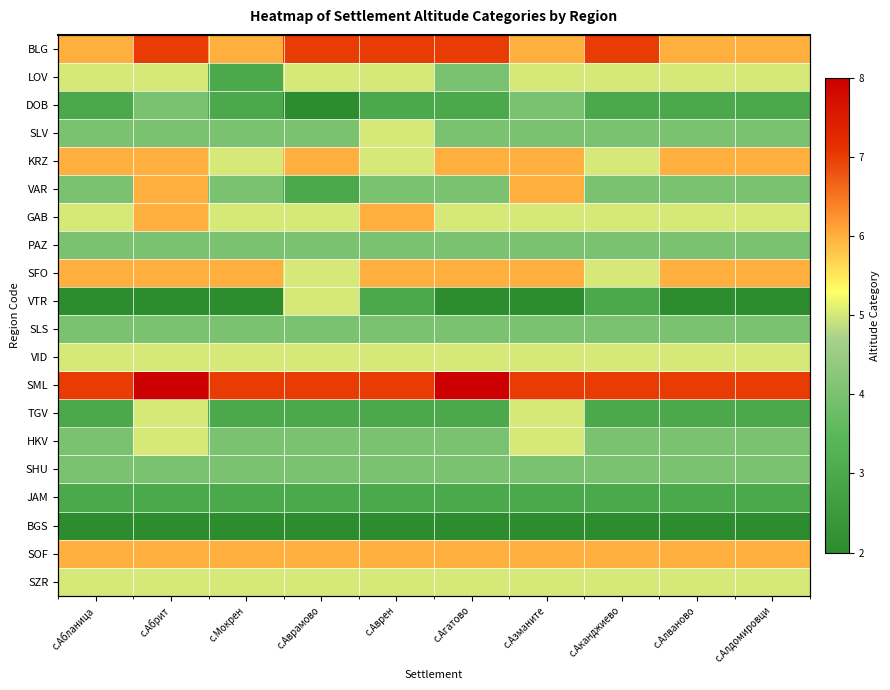

Read the VTR value at с.Аврен.

3